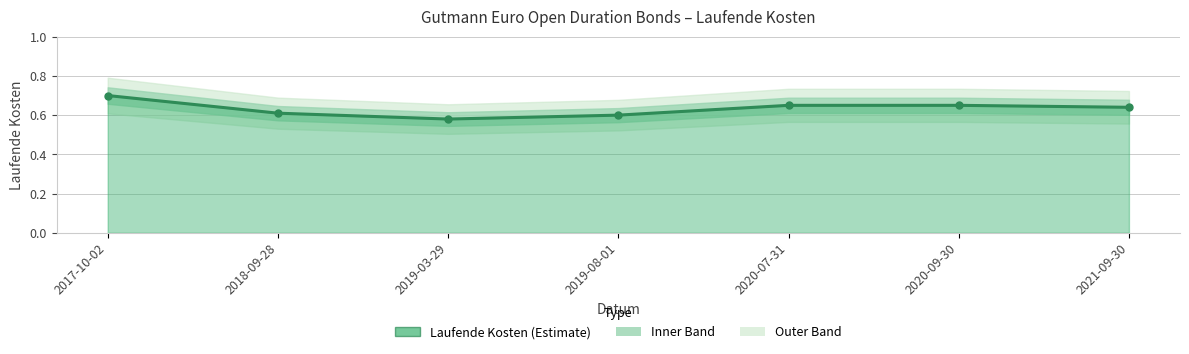

Count the number of categories in the chart.

7